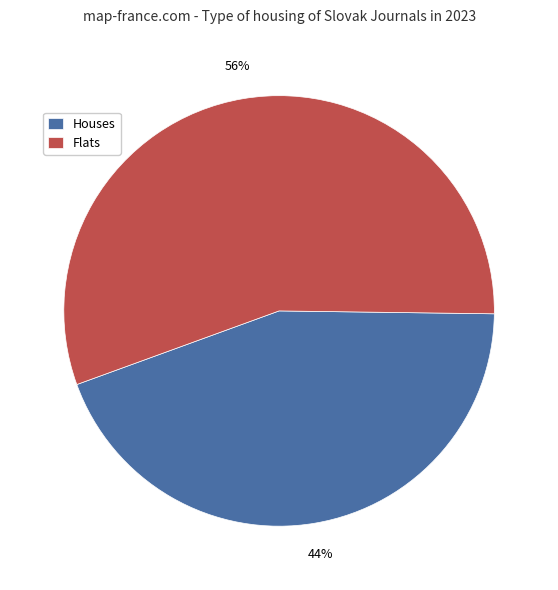

The Flats slice represents 44% of the pie. True or false?

False